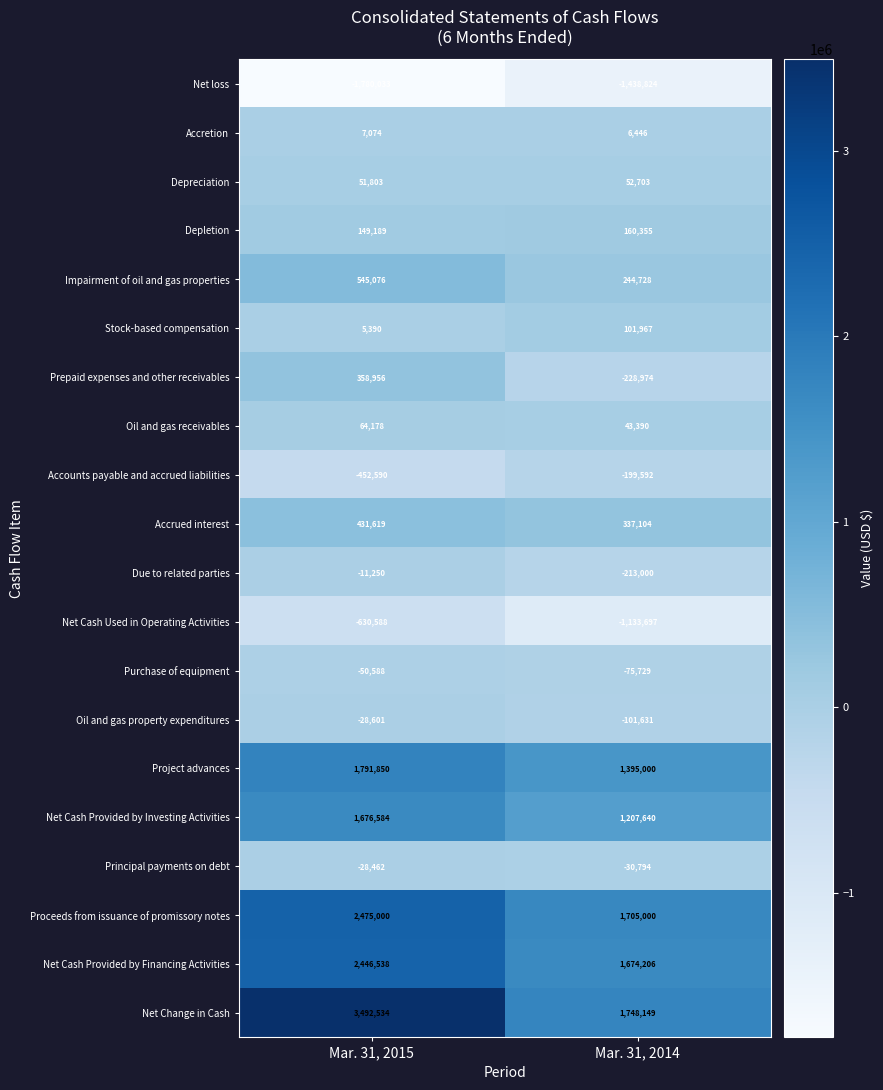

Where is Oil and gas property expenditures nearest to the value -65116?

Mar. 31, 2015